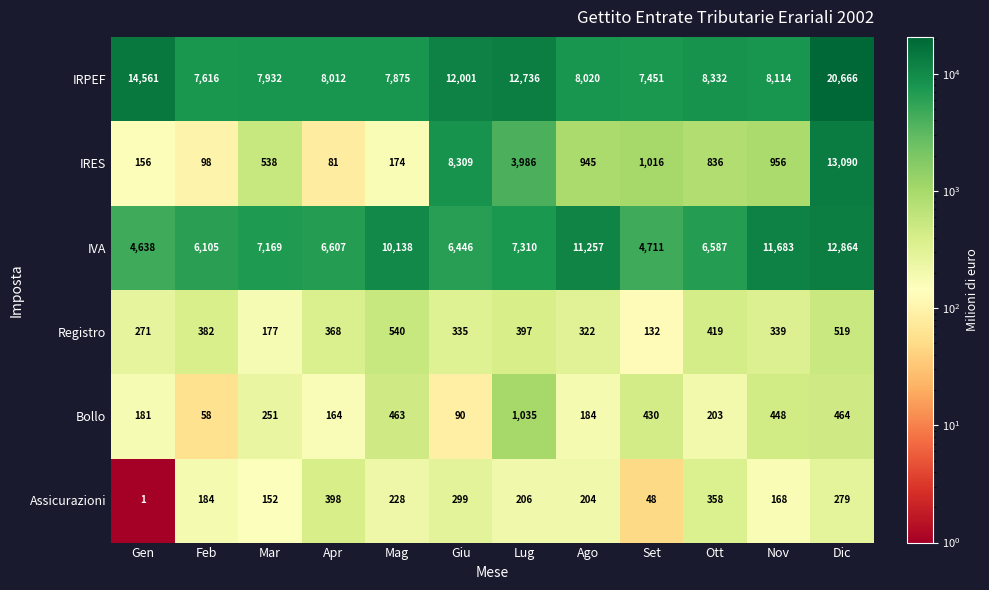

At which category is the sum across all series the highest?

Dic